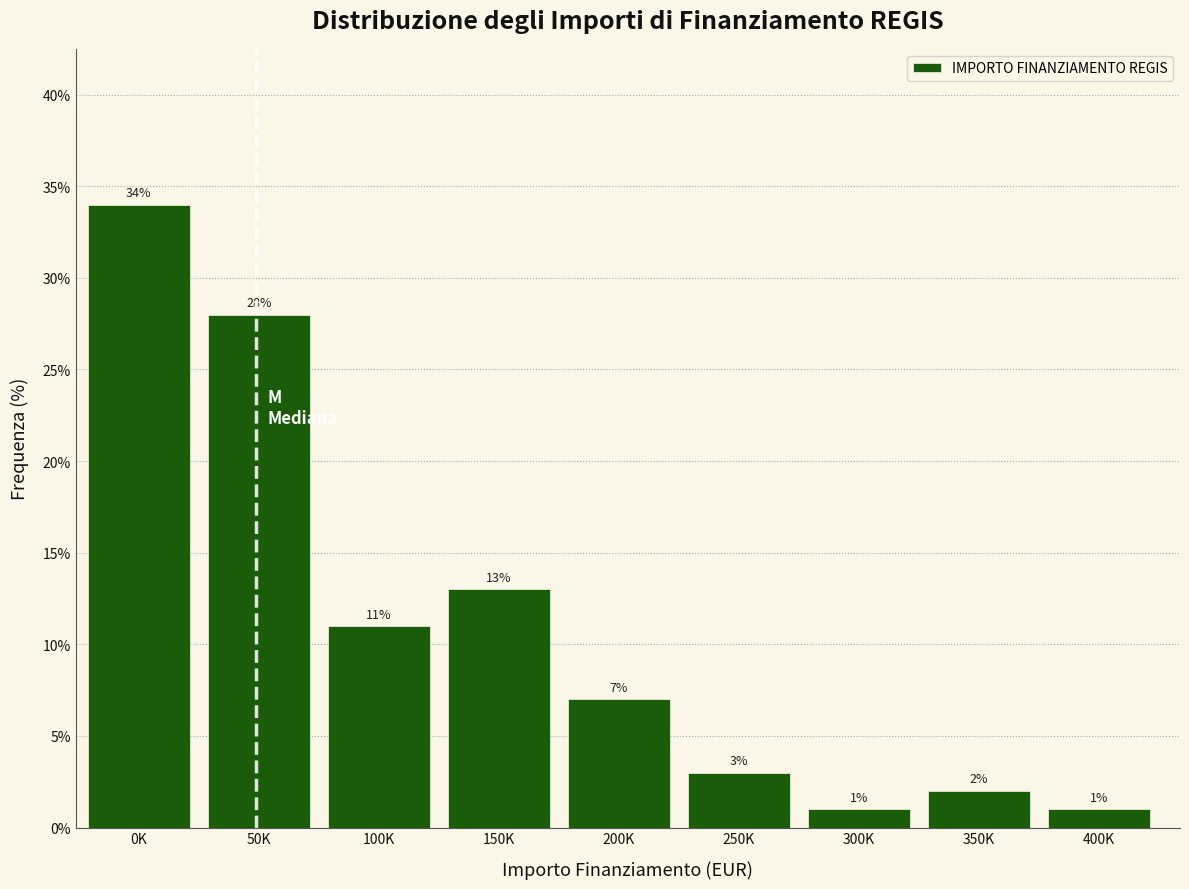

Reading left to right, transcribe all the data shown in this chart.

0K=34.0	50K=28.0	100K=11.0	150K=13.0	200K=7.0	250K=3.0	300K=1.0	350K=2.0	400K=1.0